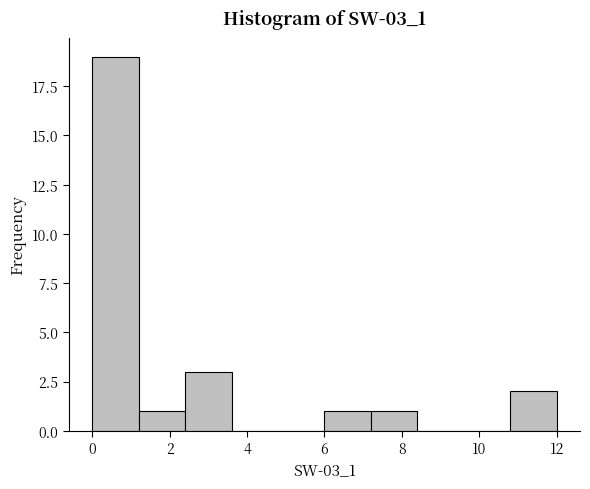

Over which range of the x-axis is the bar tallest?

0.0 to 1.2